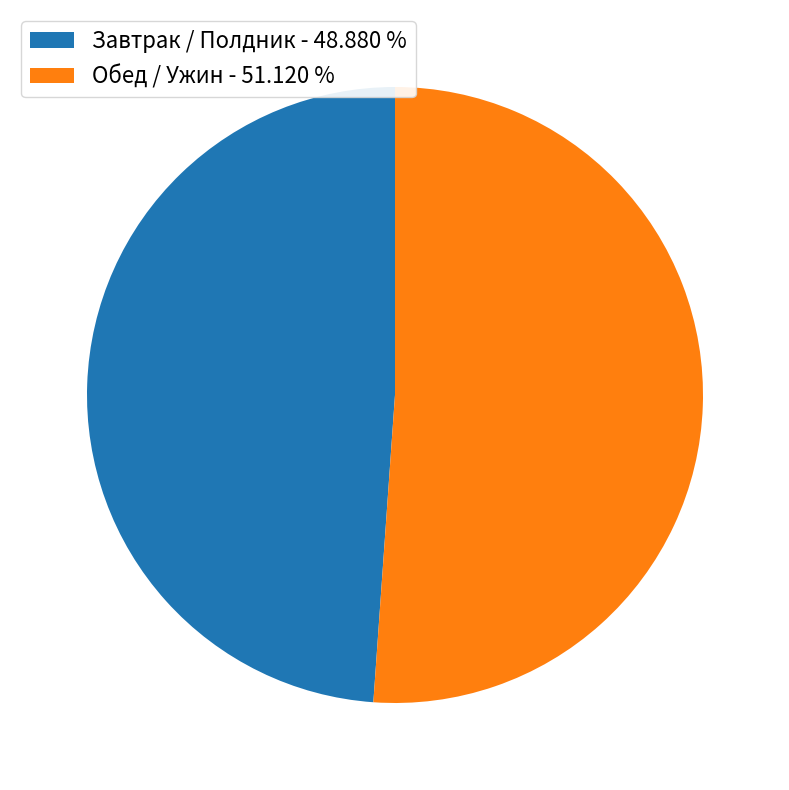

Combined, do Завтрак / Полдник - 48.880 % and Обед / Ужин - 51.120 % account for over 50%?

Yes